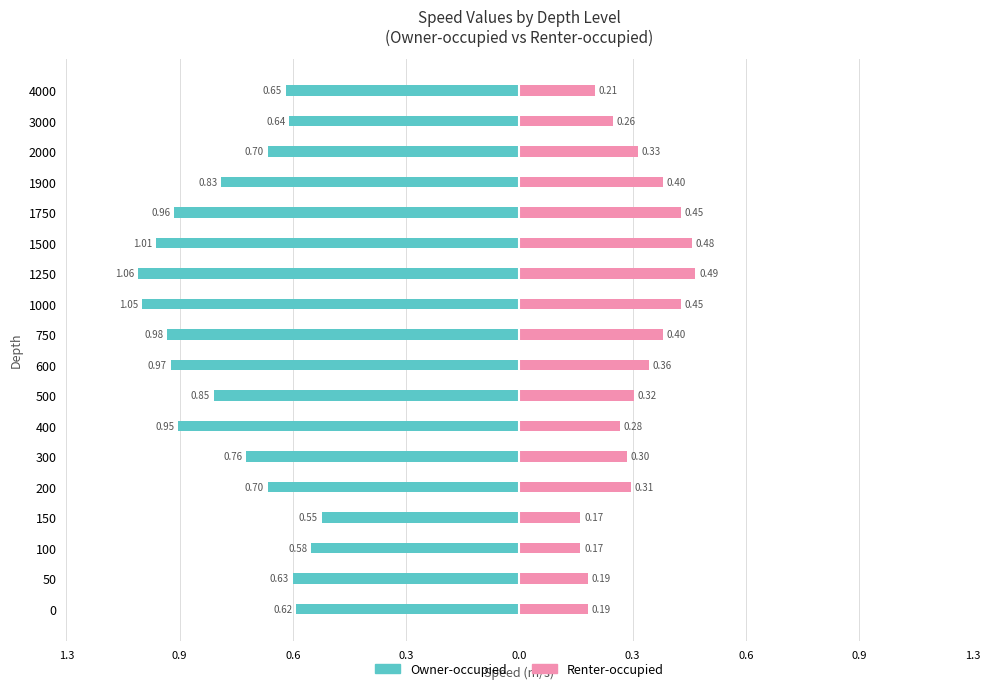

Count the Renter-occupied values in the range 0 to 1.

18